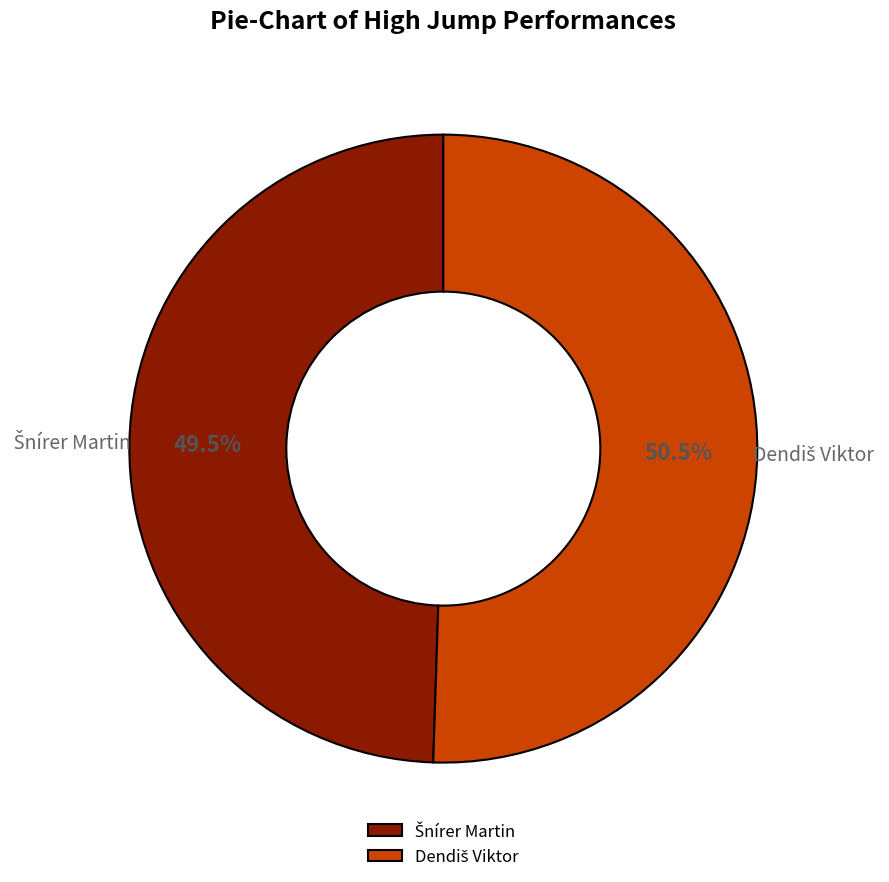

Does any single category account for the majority?

Yes